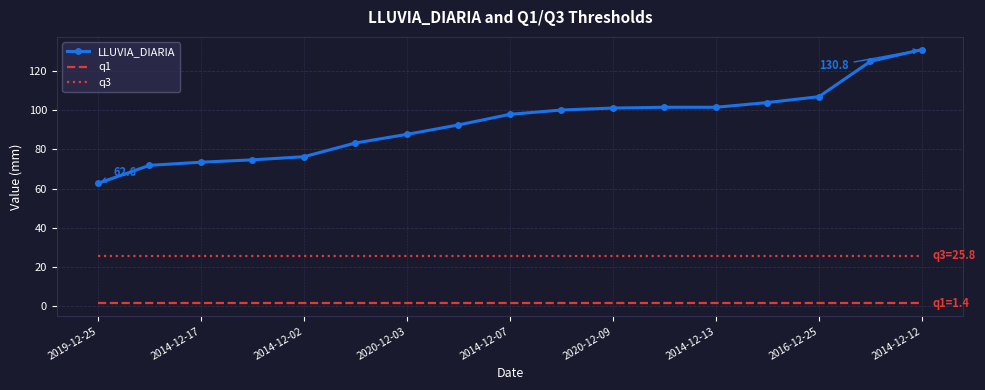

Which series has the largest total across all categories?

LLUVIA_DIARIA